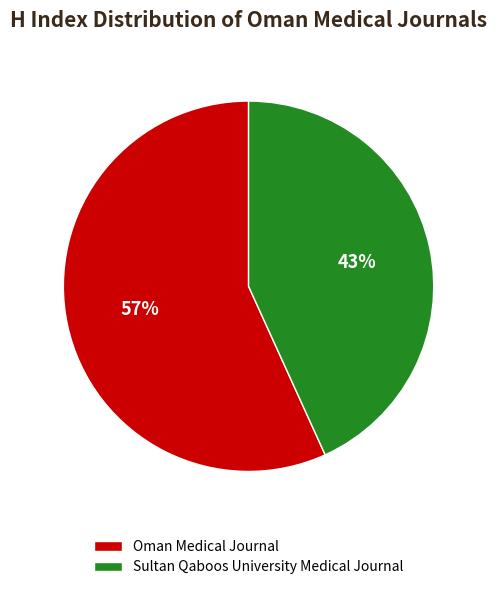

Count the number of slices in the pie.

2